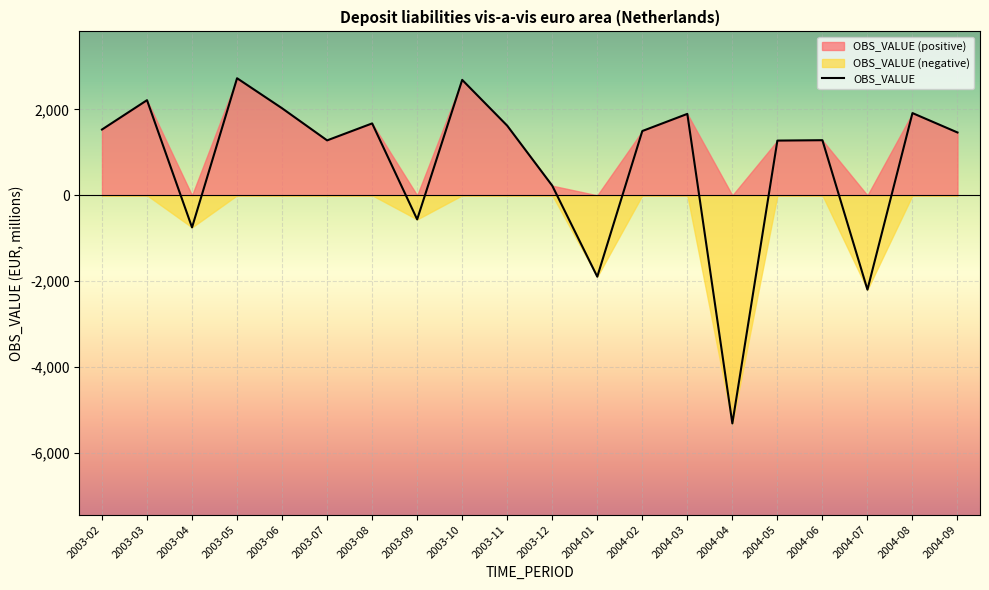

What is the average value?

730.1